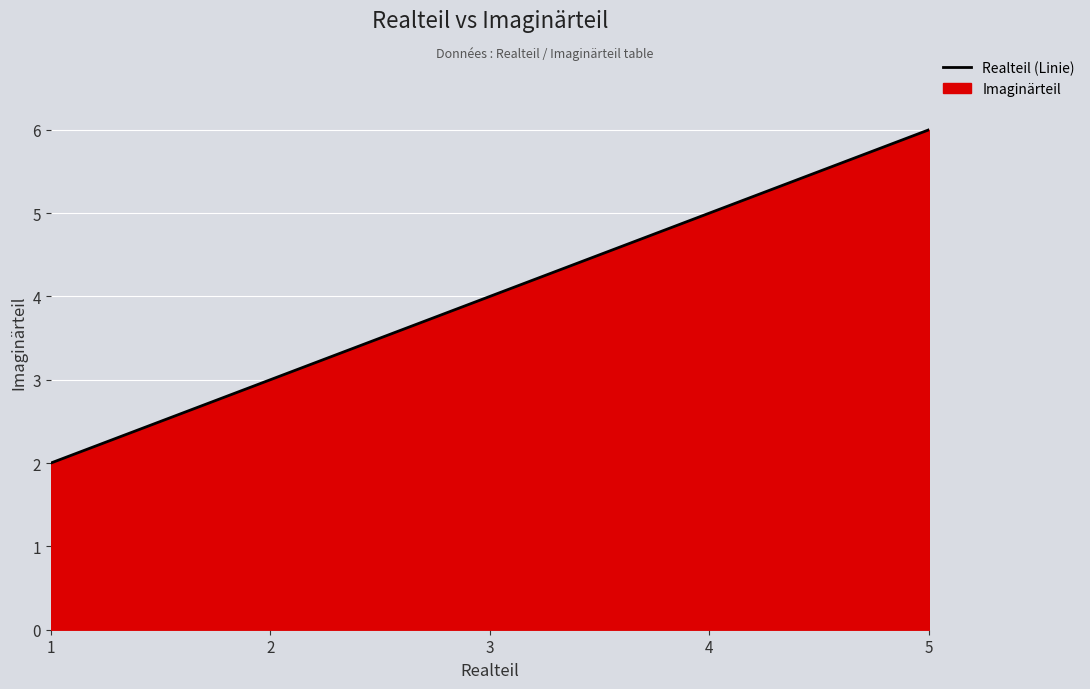

True or false: the data shows 5 at 4.

True